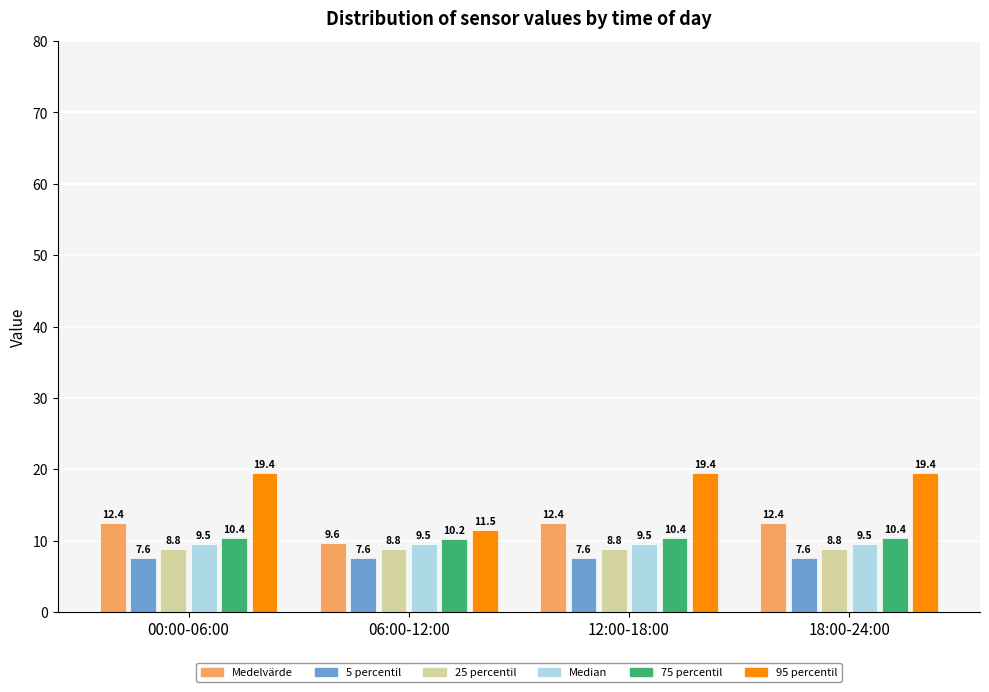

Reading right to left, transcribe all the data shown in this chart.

Medelvärde: 12.4	12.4	9.6	12.4
5 percentil: 7.6	7.6	7.6	7.6
25 percentil: 8.8	8.8	8.8	8.8
Median: 9.5	9.5	9.5	9.5
75 percentil: 10.4	10.4	10.2	10.4
95 percentil: 19.4	19.4	11.5	19.4